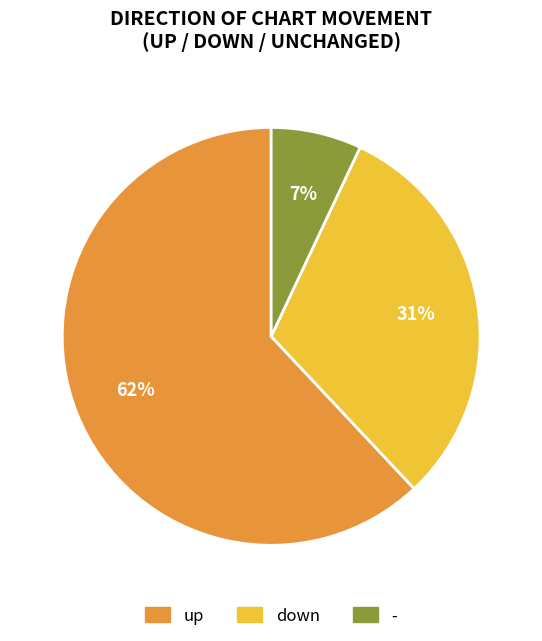

Which slice is the largest?

up